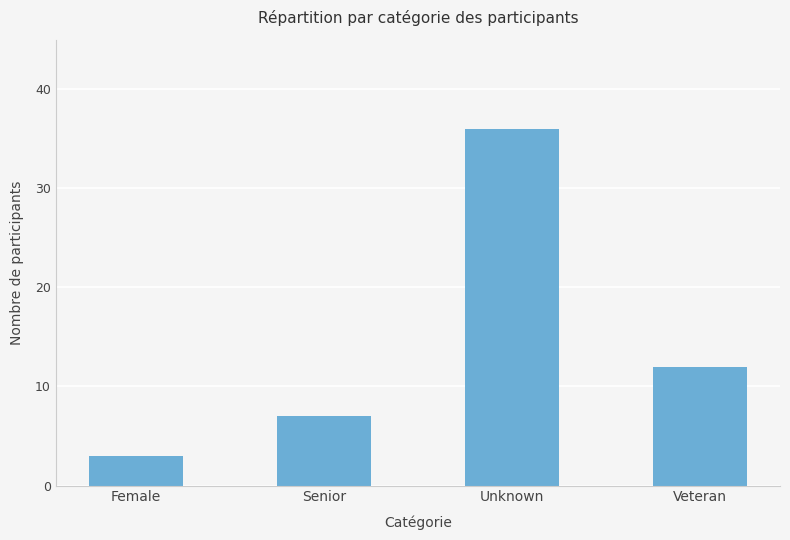

Is it true that the value at Unknown is 64?

False